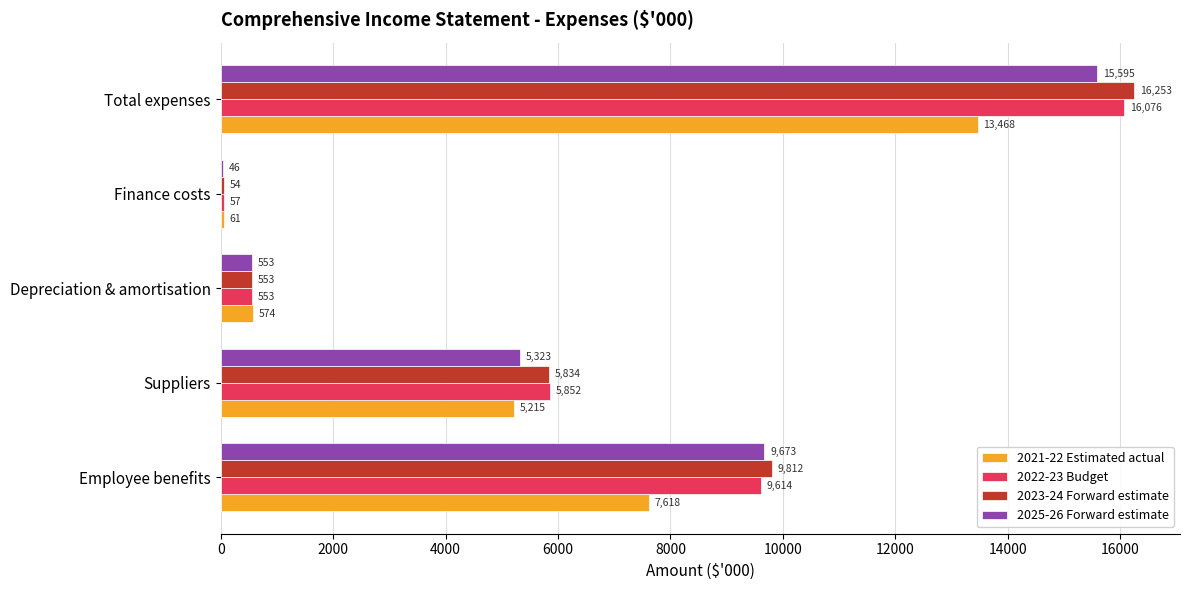

What is the maximum value shown in the chart?

16253